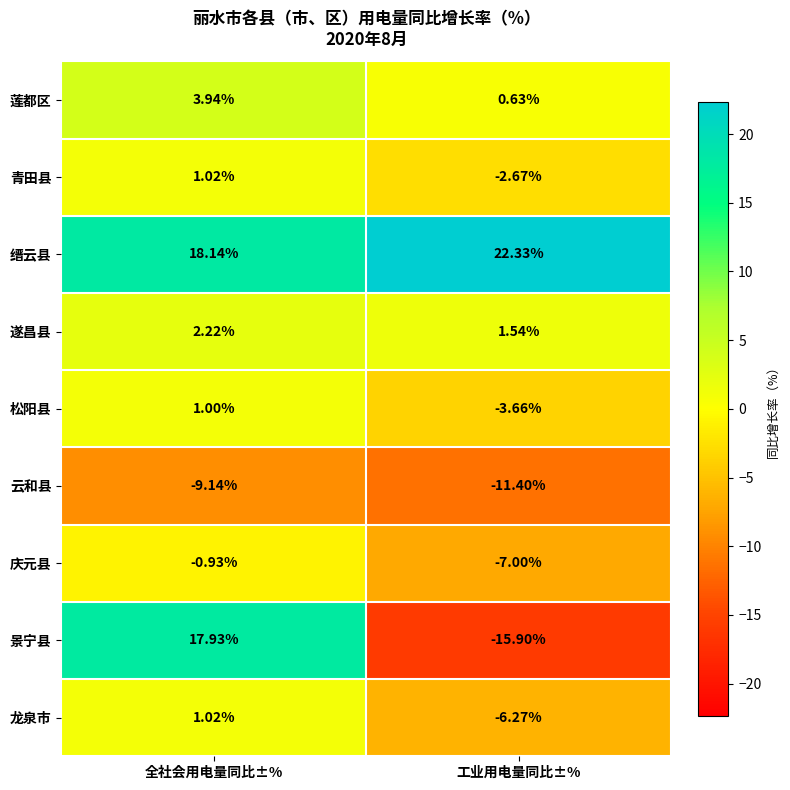

How many data points in 遂昌县 are less than 2?

1